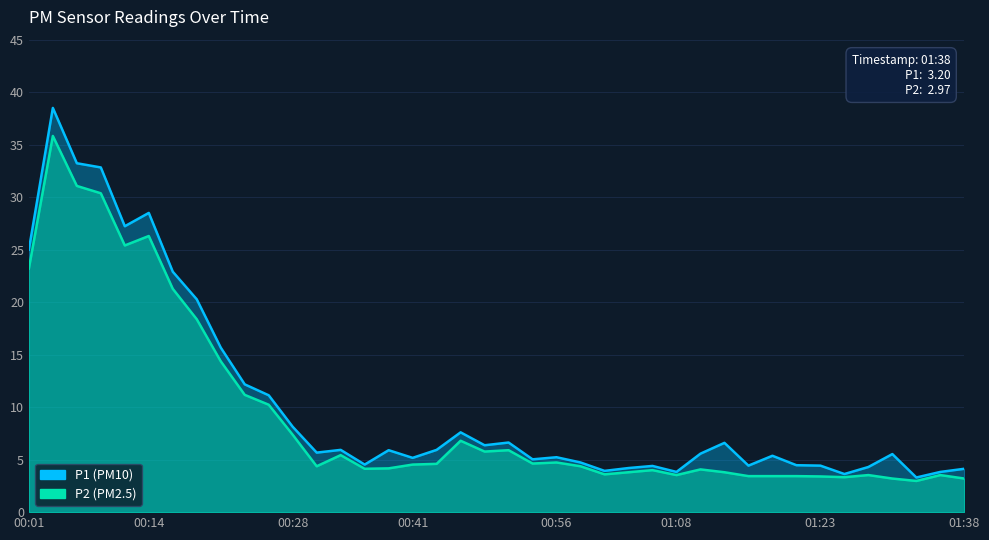

Reading left to right, list all the values displayed in this chart.

P1: 00:01=25.0	00:04=38.5	00:06=33.2	00:09=32.8	00:11=27.2	00:14=28.5	00:16=22.9	00:19=20.3	00:21=15.7	00:23=12.2	00:26=11.1	00:28=8.1	00:31=5.7	00:33=5.9	00:36=4.5	00:38=5.9	00:41=5.2	00:43=5.9	00:46=7.6	00:48=6.4	00:51=6.6	00:53=5.0	00:56=5.2	00:58=4.7	01:01=3.9	01:03=4.2	01:05=4.4	01:08=3.8	01:10=5.6	01:13=6.6	01:15=4.4	01:18=5.4	01:20=4.5	01:23=4.4	01:25=3.6	01:28=4.3	01:30=5.5	01:33=3.3	01:35=3.8	01:38=4.1
P2: 00:01=23.2	00:04=35.8	00:06=31.1	00:09=30.4	00:11=25.4	00:14=26.3	00:16=21.3	00:19=18.4	00:21=14.4	00:23=11.2	00:26=10.2	00:28=7.4	00:31=4.4	00:33=5.4	00:36=4.1	00:38=4.2	00:41=4.5	00:43=4.6	00:46=6.8	00:48=5.8	00:51=5.9	00:53=4.6	00:56=4.7	00:58=4.4	01:01=3.6	01:03=3.8	01:05=4.0	01:08=3.5	01:10=4.1	01:13=3.8	01:15=3.4	01:18=3.4	01:20=3.4	01:23=3.4	01:25=3.3	01:28=3.5	01:30=3.2	01:33=3.0	01:35=3.5	01:38=3.2